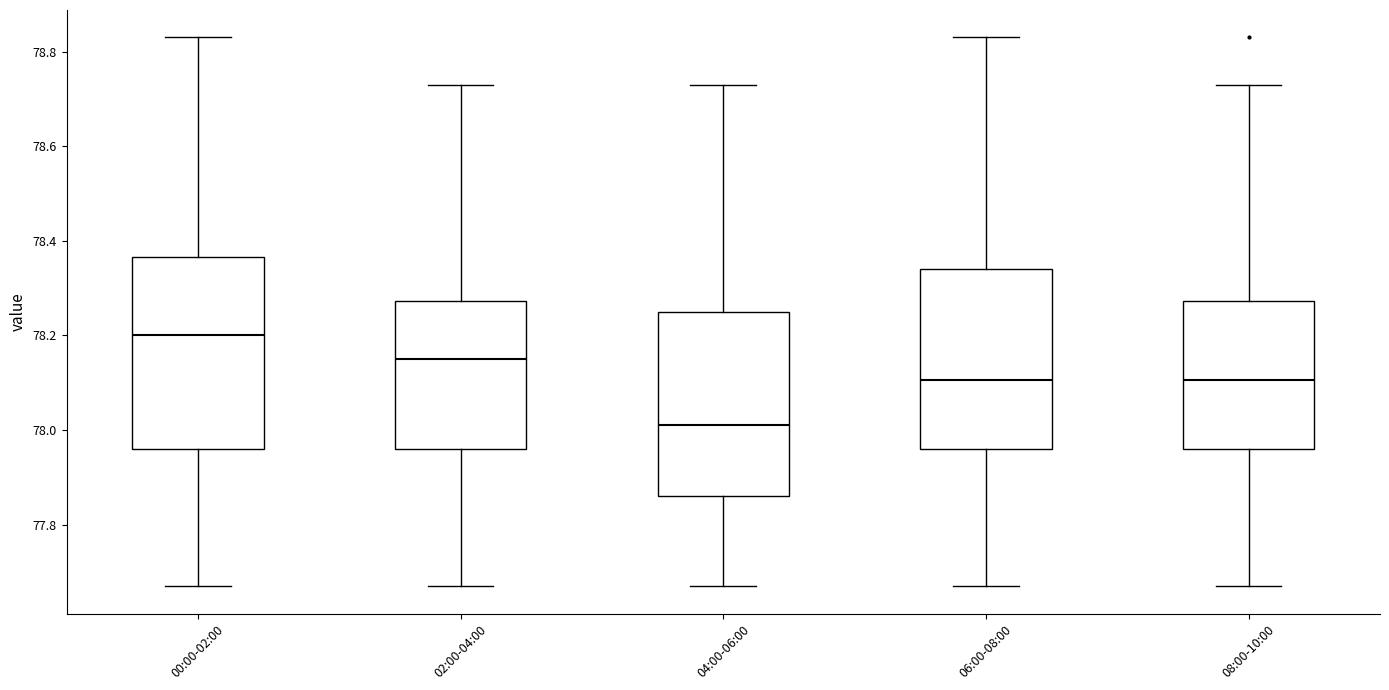

Reading left to right, read every box against the y-axis: the position of its median line, the range the box covers, and the ends of its whiskers. The values are not printed on the chart, so give them approximately, as read against the axis.

00:00-02:00: median 78.20, box 77.96 to 78.36, whiskers 77.68 to 78.84
02:00-04:00: median 78.16, box 77.96 to 78.28, whiskers 77.68 to 78.74
04:00-06:00: median 78.02, box 77.86 to 78.26, whiskers 77.68 to 78.74
06:00-08:00: median 78.10, box 77.96 to 78.34, whiskers 77.68 to 78.84
08:00-10:00: median 78.10, box 77.96 to 78.28, whiskers 77.68 to 78.74